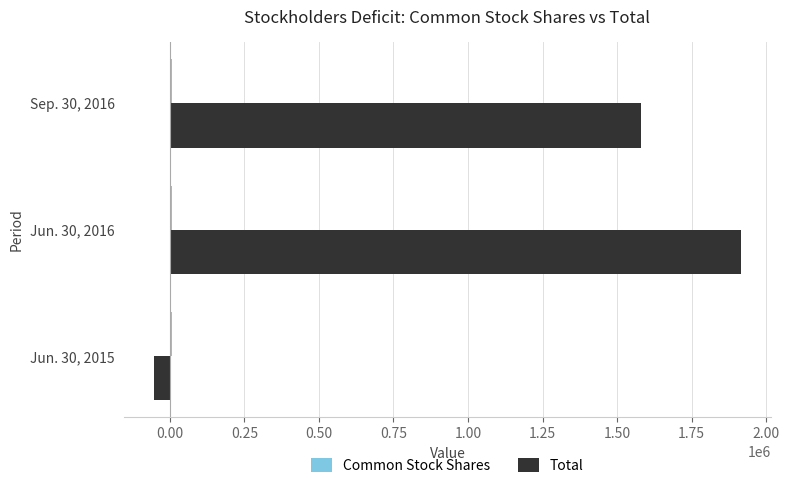

Which series has the largest range (max minus min)?

Total